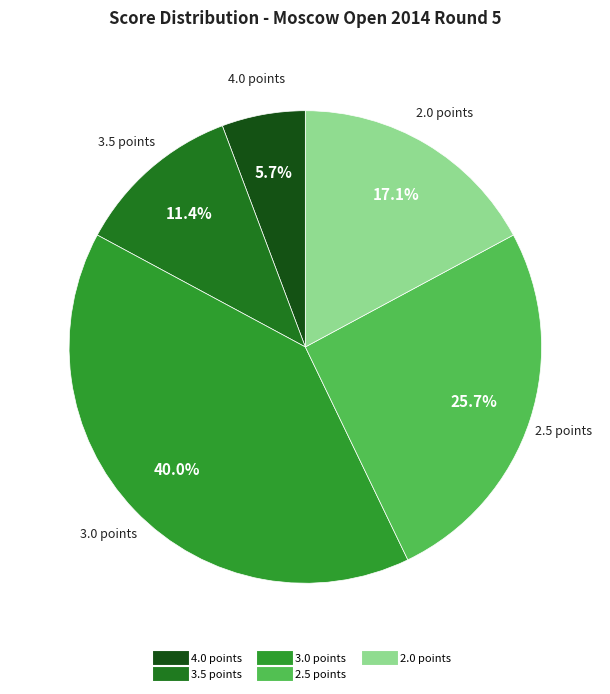

Is there a majority slice in this chart?

No